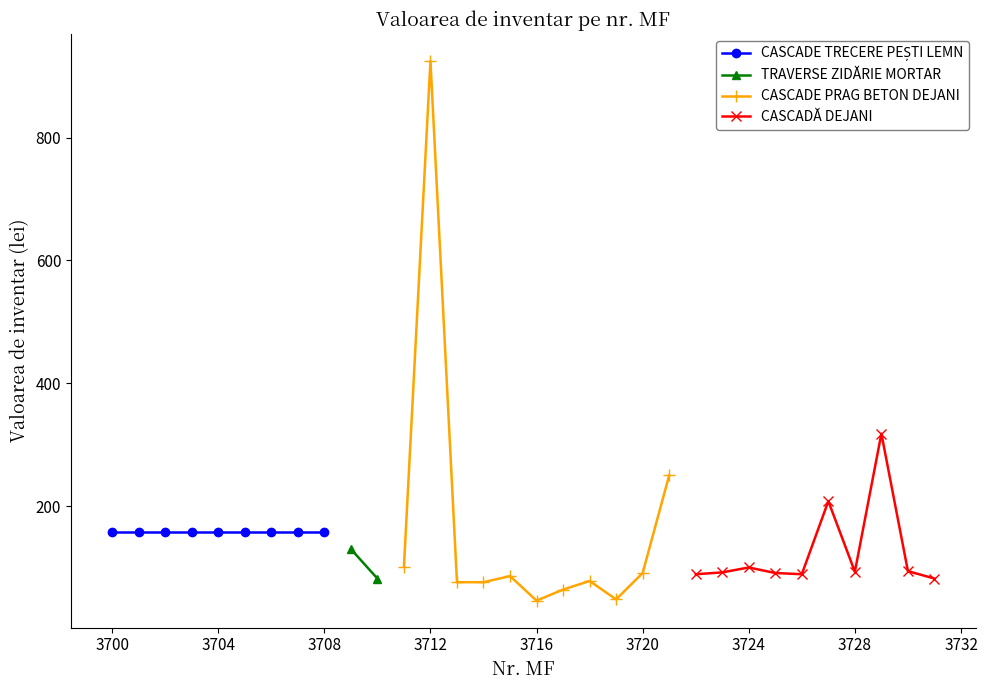

What is the difference between the highest and lowest values at 3706?

157